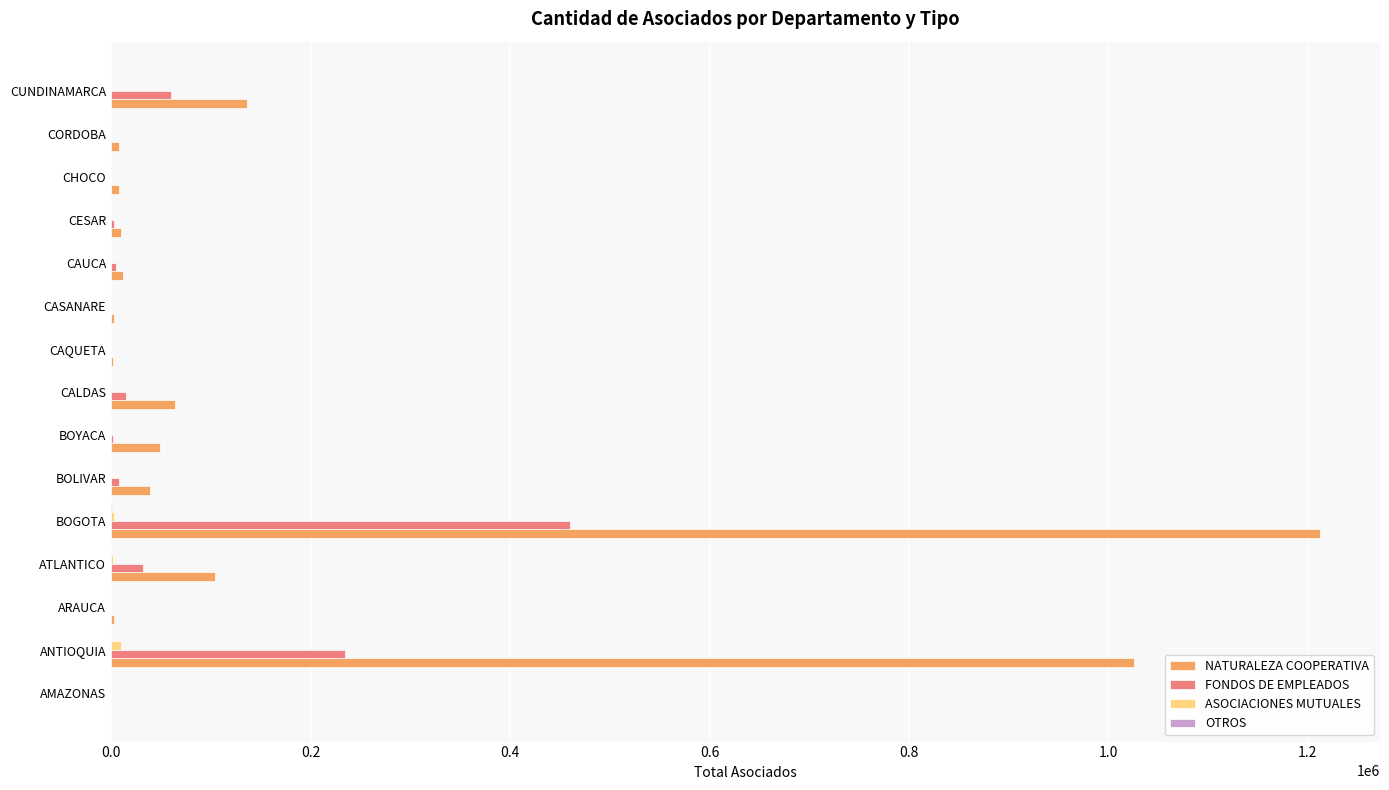

At which category is the sum across all series the highest?

BOGOTA